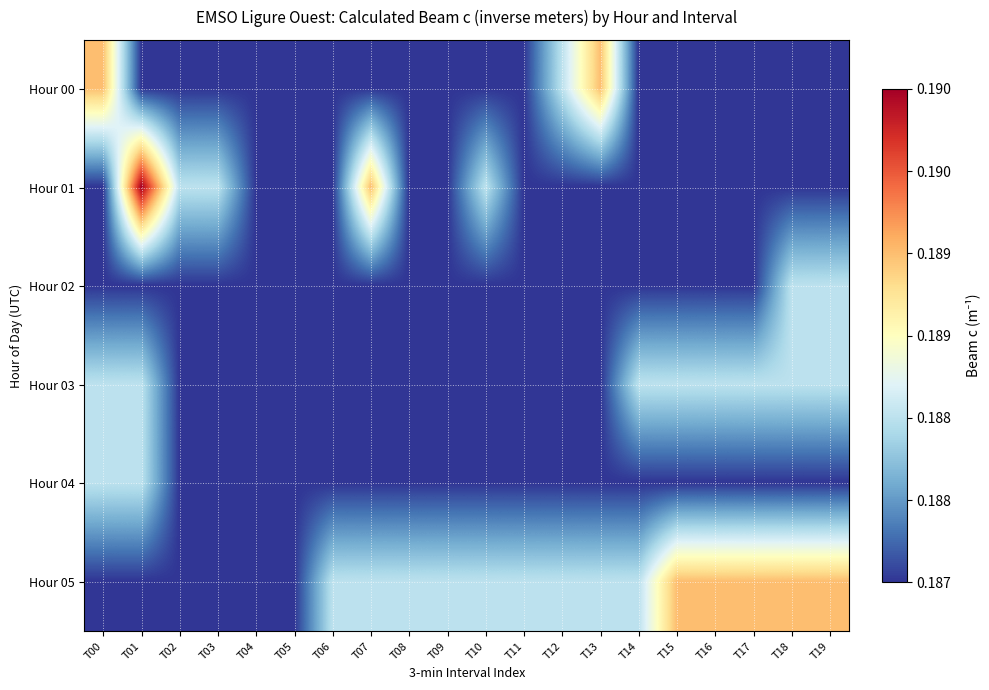

Which series has the largest range (max minus min)?

Hour 01